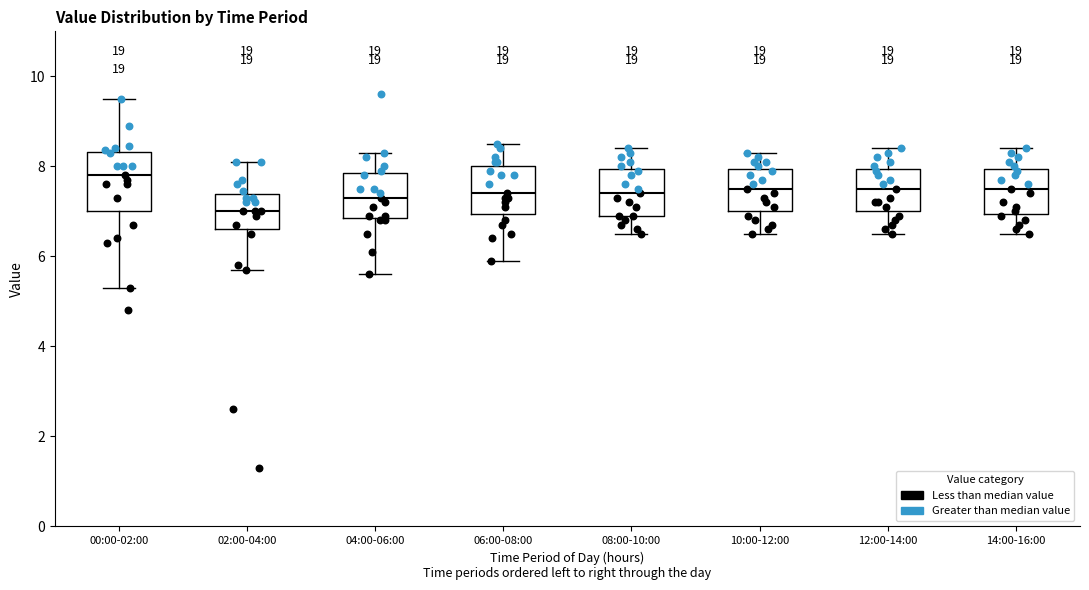

Where is the upper edge of the box for 06:00-08:00 on the y-axis? The values are not printed on the chart, so give them approximately, as read against the axis.

8.0